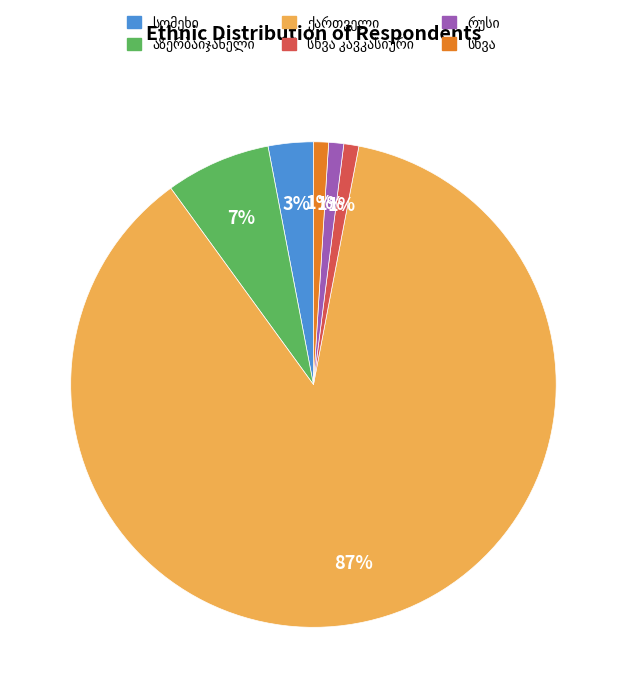

To the nearest percent, what is the difference between the largest and smallest slice percentages?

86%